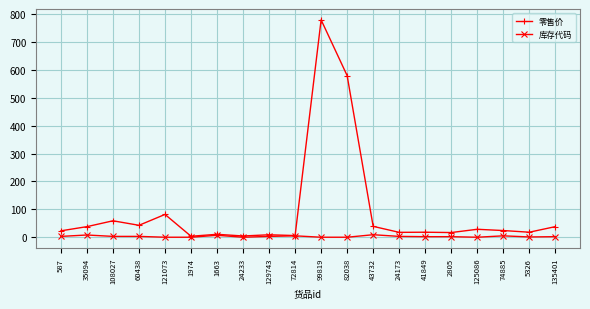

At which category is the sum across all series the highest?

99819